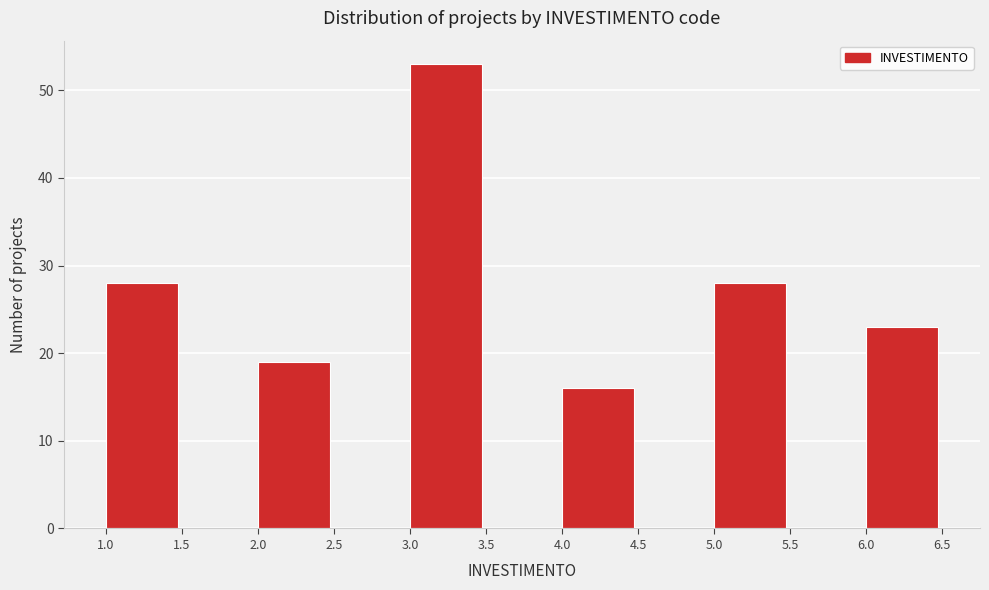

Which range on the x-axis has the tallest bar?

3.0 to 3.5